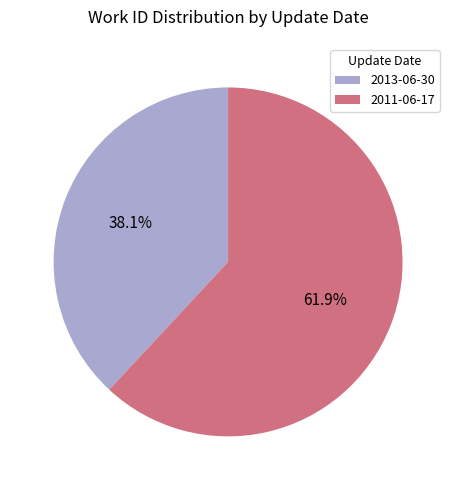

To the nearest percent, what portion does 2011-06-17 represent?

62%